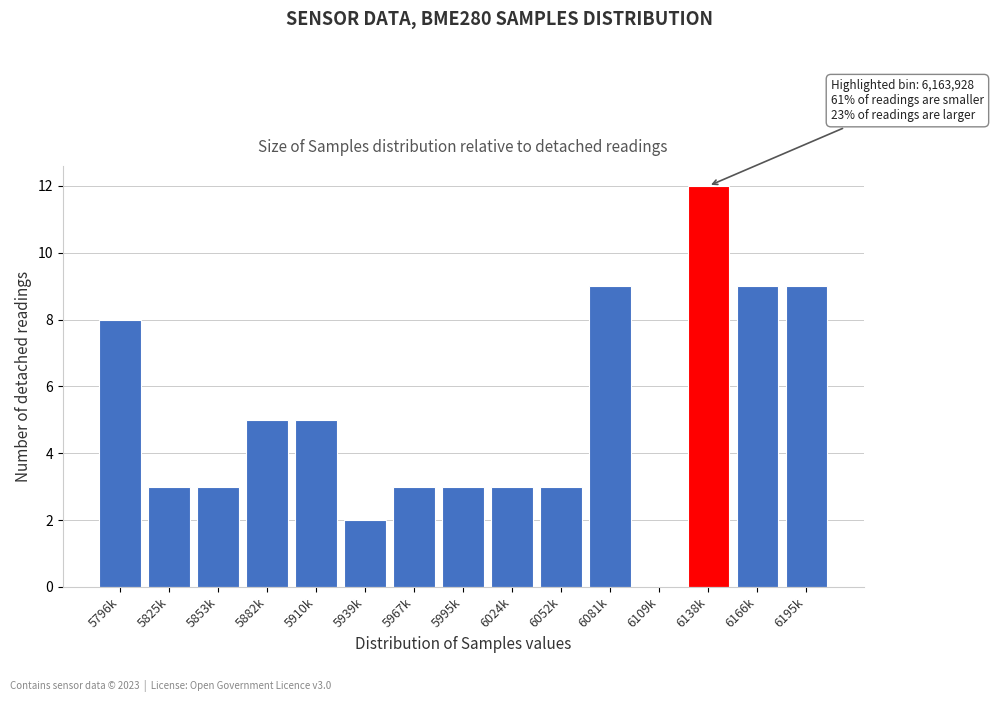

Reading left to right, extract all data points from this chart.

5796k=8	5825k=3	5853k=3	5882k=5	5910k=5	5939k=2	5967k=3	5995k=3	6024k=3	6052k=3	6081k=9	6109k=0	6138k=12	6166k=9	6195k=9